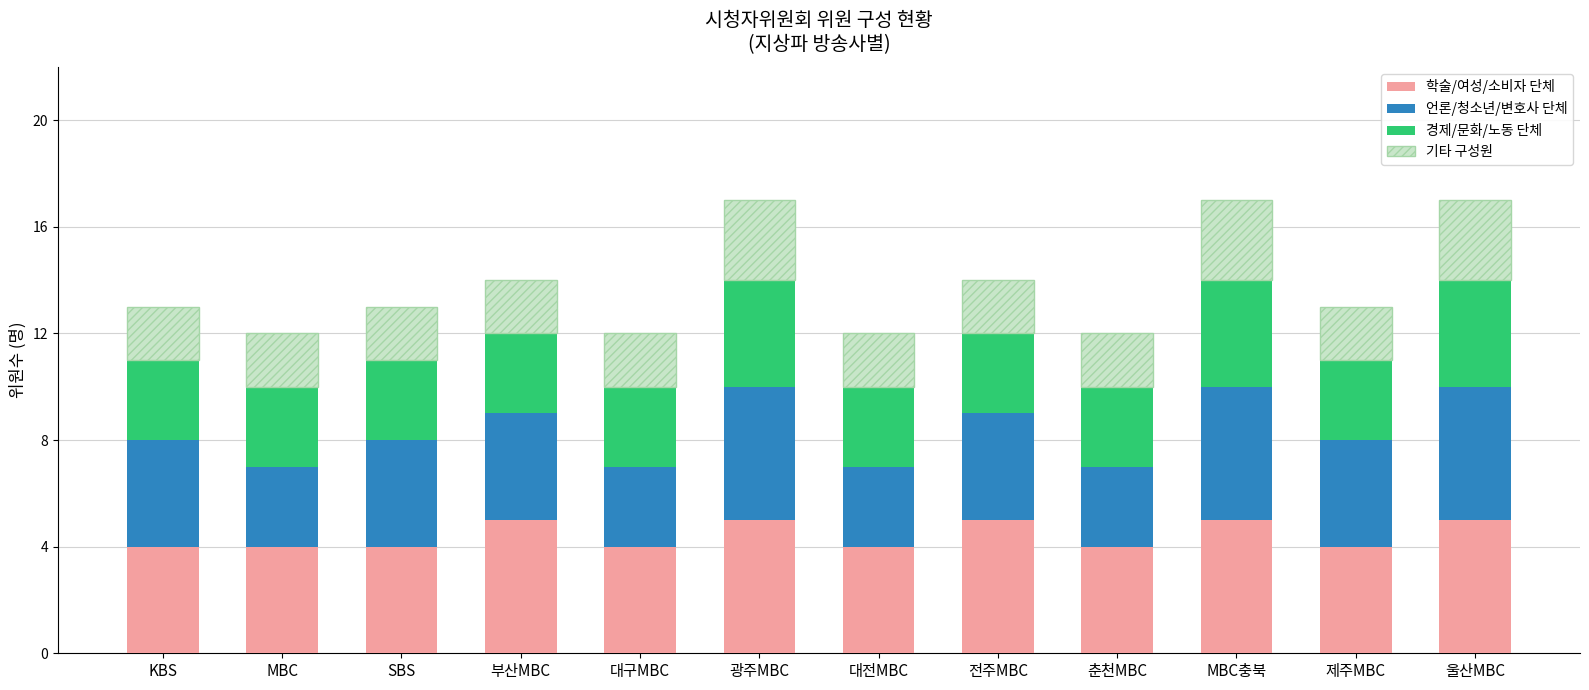

What is the maximum value for 학술/여성/소비자 단체?

5